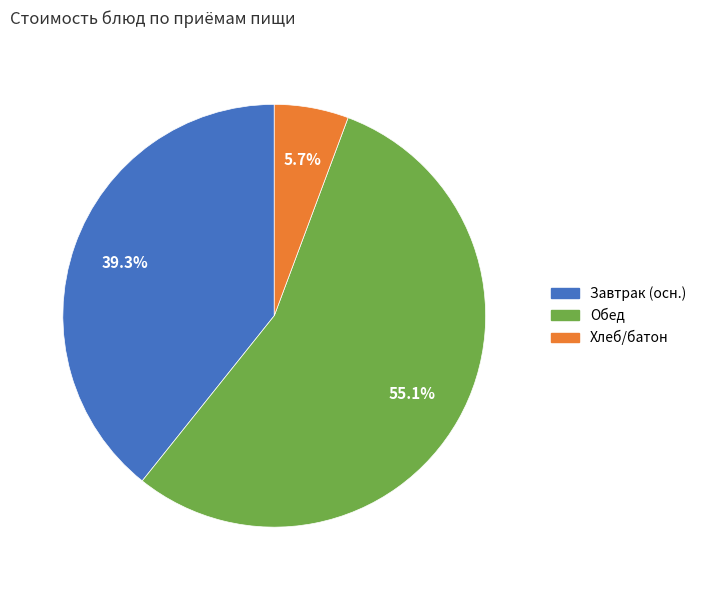

Does any single category account for the majority?

Yes